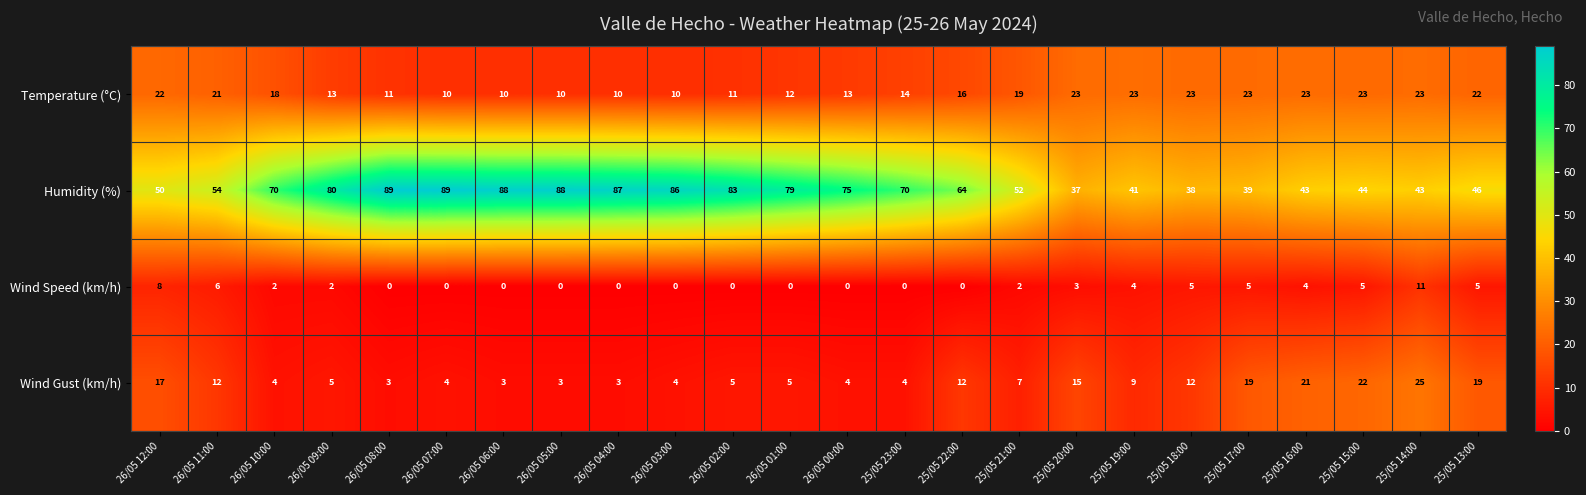

At how many categories does at least one series exceed 67?

12